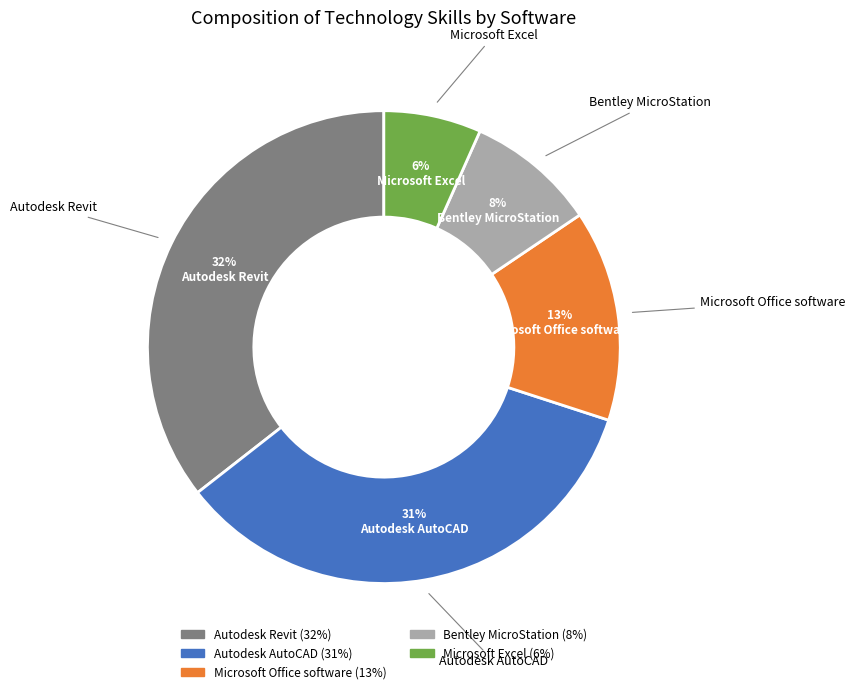

How many slices are in this pie chart?

5